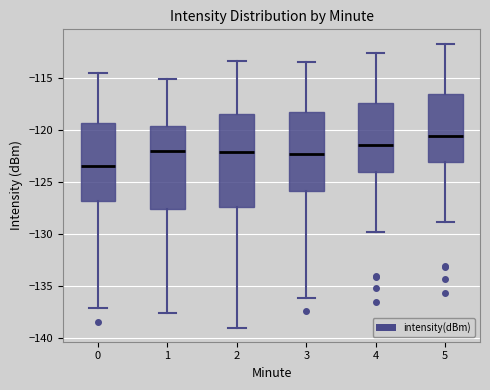

Reading left to right, read every box against the y-axis: the position of its median line, the range the box covers, and the ends of its whiskers. The values are not printed on the chart, so give them approximately, as read against the axis.

0: median -123.5, box -127.0 to -119.5, whiskers -137.0 to -114.5
1: median -122.0, box -127.5 to -119.5, whiskers -137.5 to -115.0
2: median -122.0, box -127.5 to -118.5, whiskers -139.0 to -113.5
3: median -122.5, box -126.0 to -118.5, whiskers -136.0 to -113.5
4: median -121.5, box -124.0 to -117.5, whiskers -130.0 to -112.5
5: median -120.5, box -123.0 to -116.5, whiskers -129.0 to -111.5